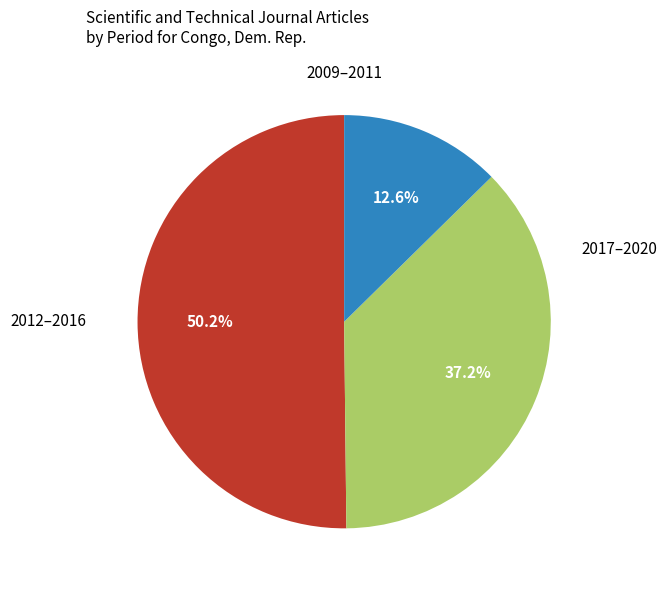

Count the number of slices in the pie.

3